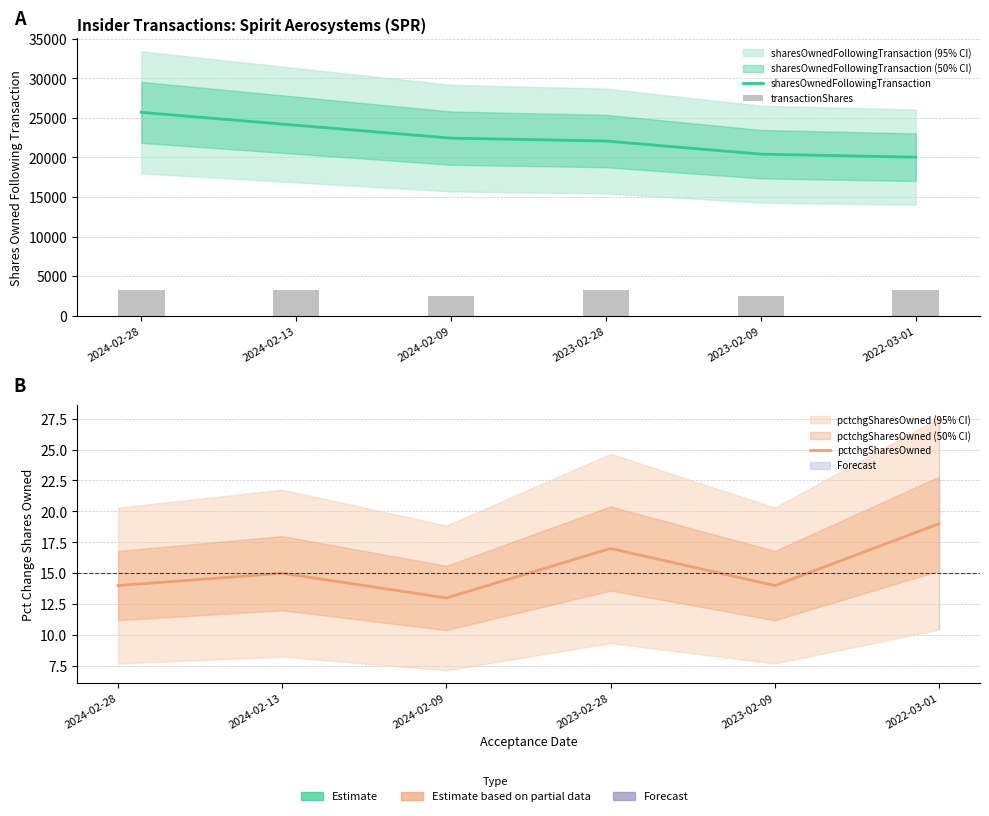

Is it true that transactionShares equals 5258 at 2023-02-28?

False